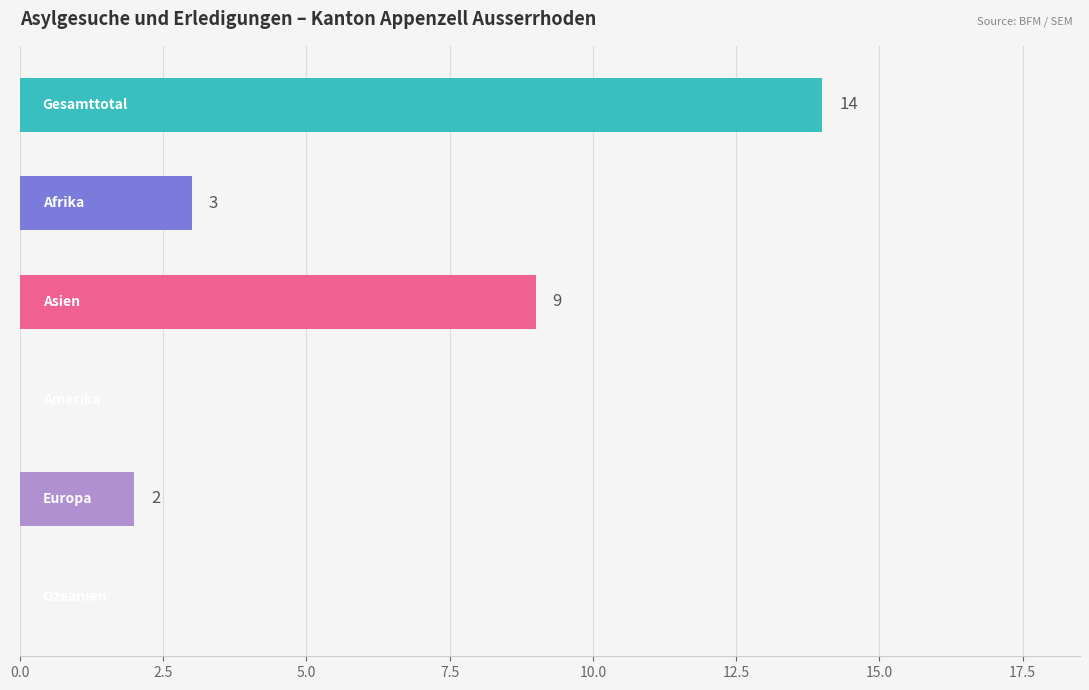

What is the average value?

5